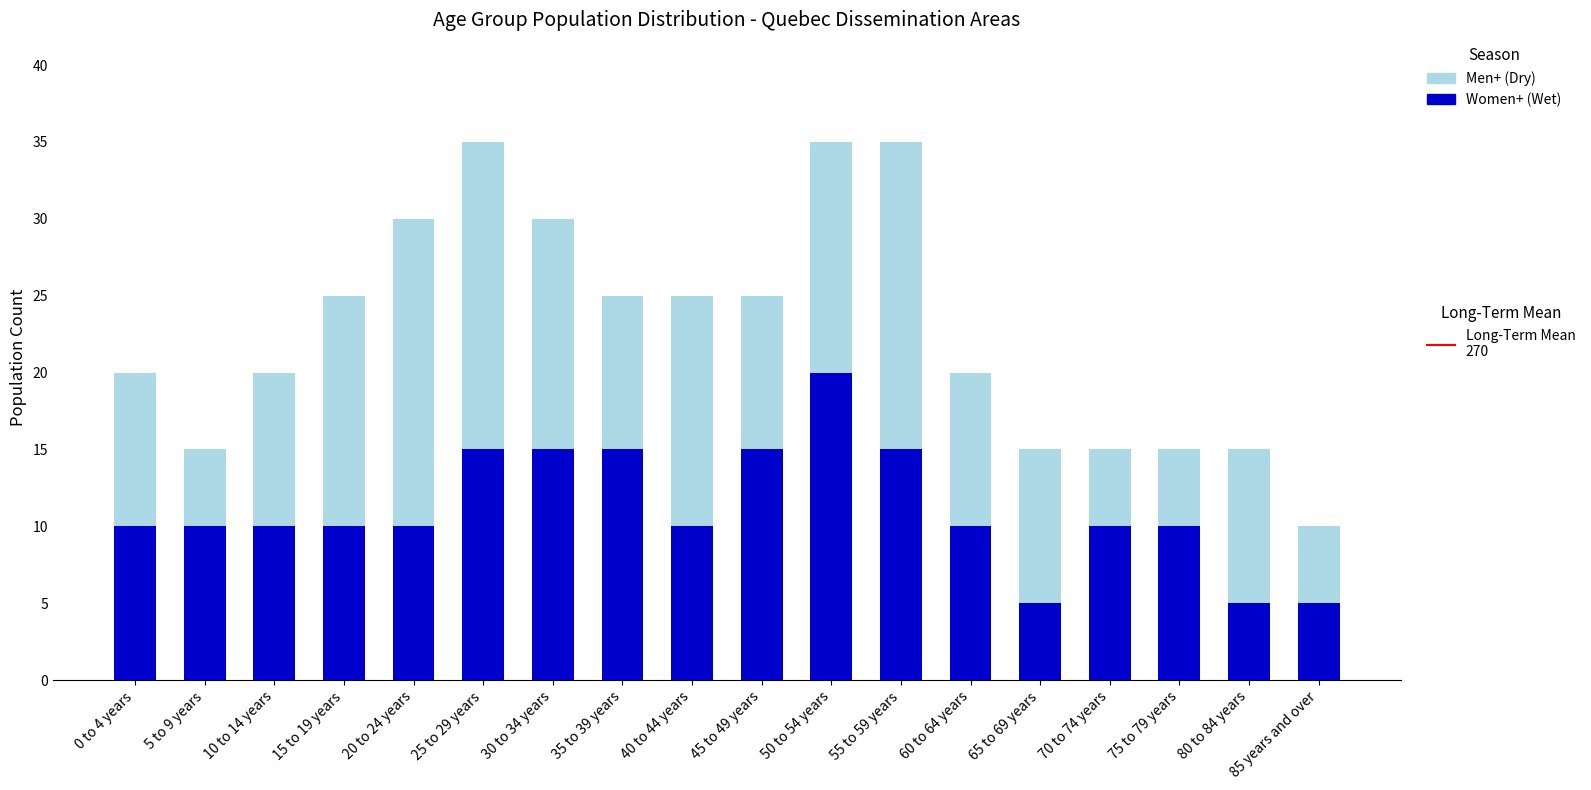

What is the total value across all series at 50 to 54 years?

35